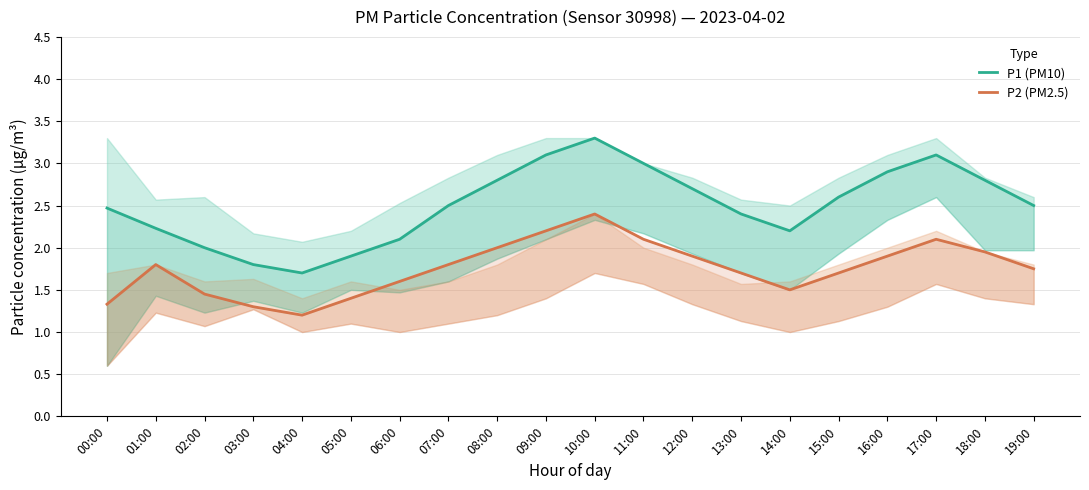

How many lines are shown in the chart?

2